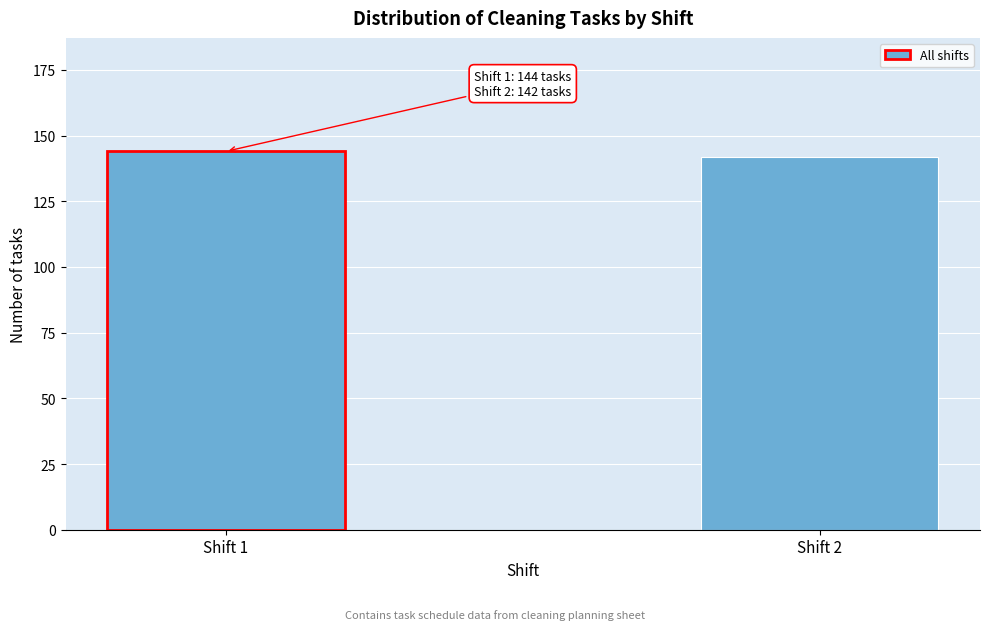

Reading left to right, transcribe all the data shown in this chart.

144	142